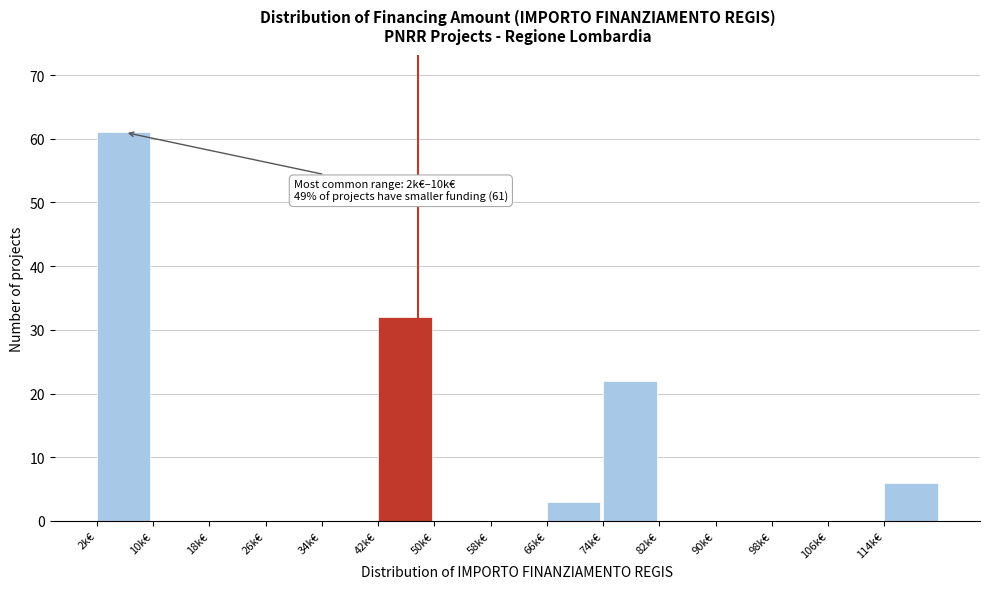

Reading left to right, what are all the values shown in this chart?

2k€=61	10k€=0	18k€=0	26k€=0	34k€=0	42k€=32	50k€=0	58k€=0	66k€=3	74k€=22	82k€=0	90k€=0	98k€=0	106k€=0	114k€=6